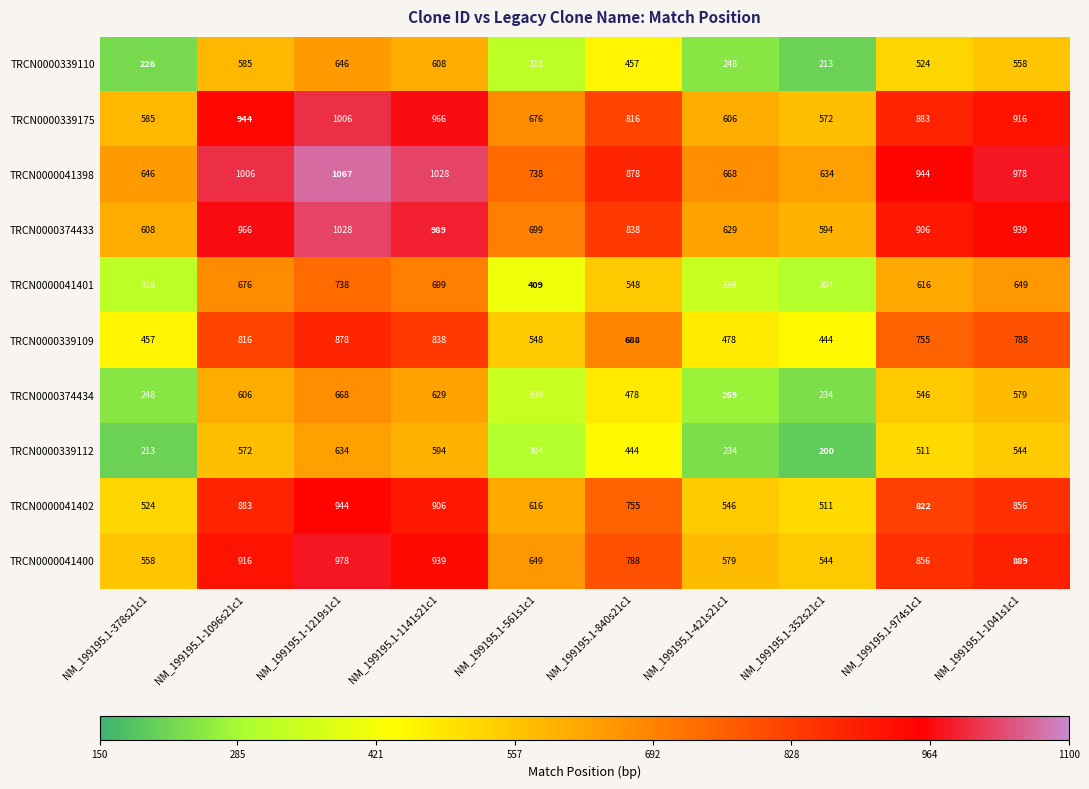

At how many categories does at least one series exceed 953?

4